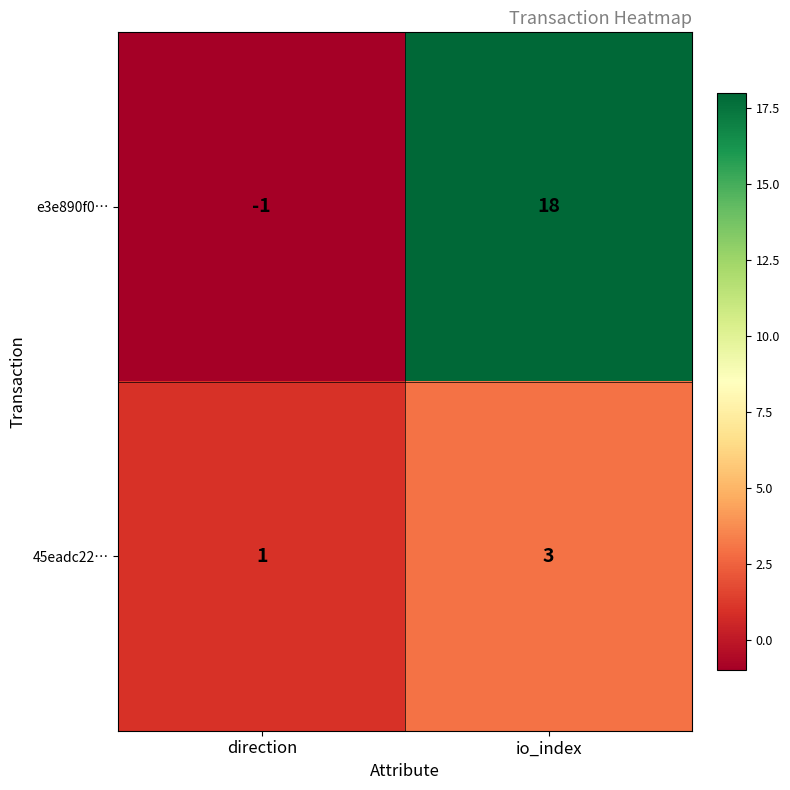

Rank the series by their maximum value, from lowest to highest.

45eadc22…, e3e890f0…